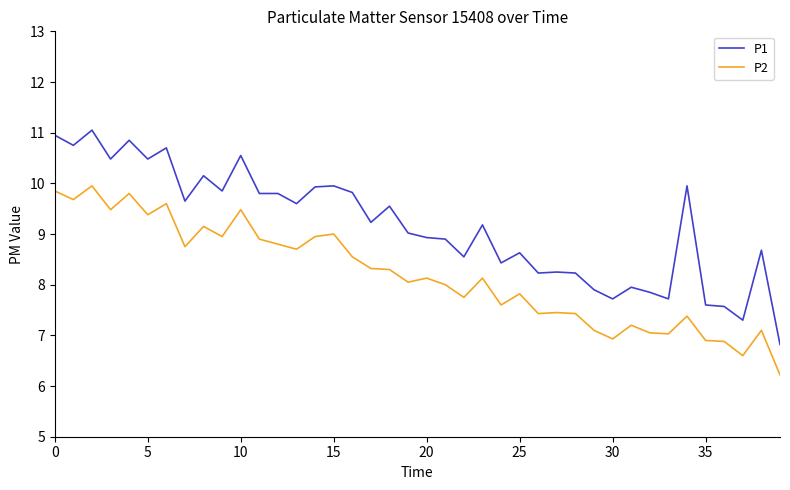

What is the smallest value displayed?

6.2